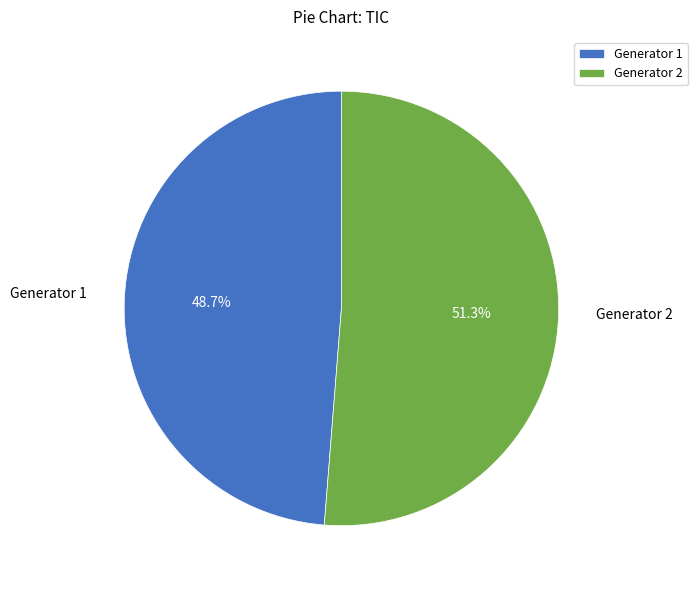

Combined, do Generator 2 and Generator 1 account for over 50%?

Yes